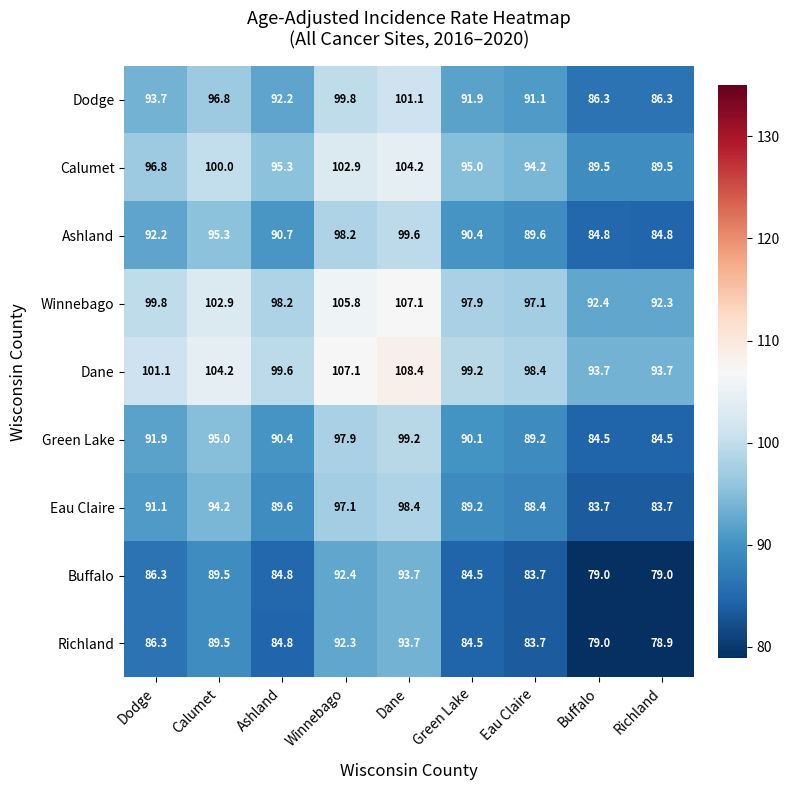

How many categories are shown in the chart?

9